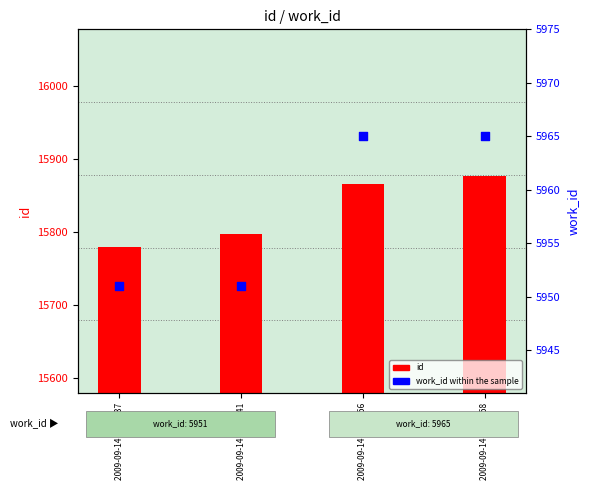

Which series reaches the maximum Y coordinate?

id